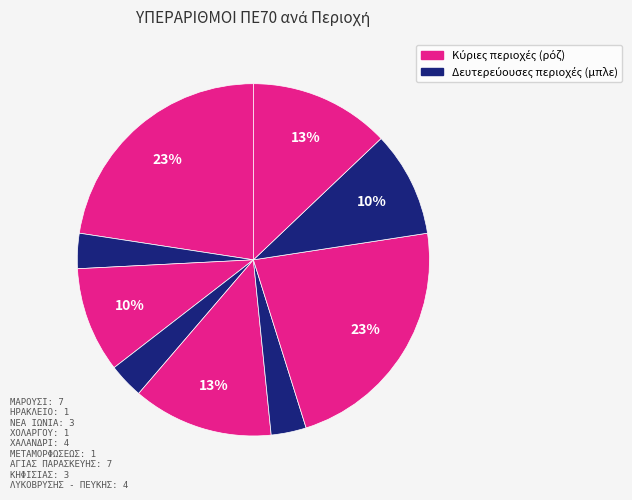

Count the number of slices in the pie.

9